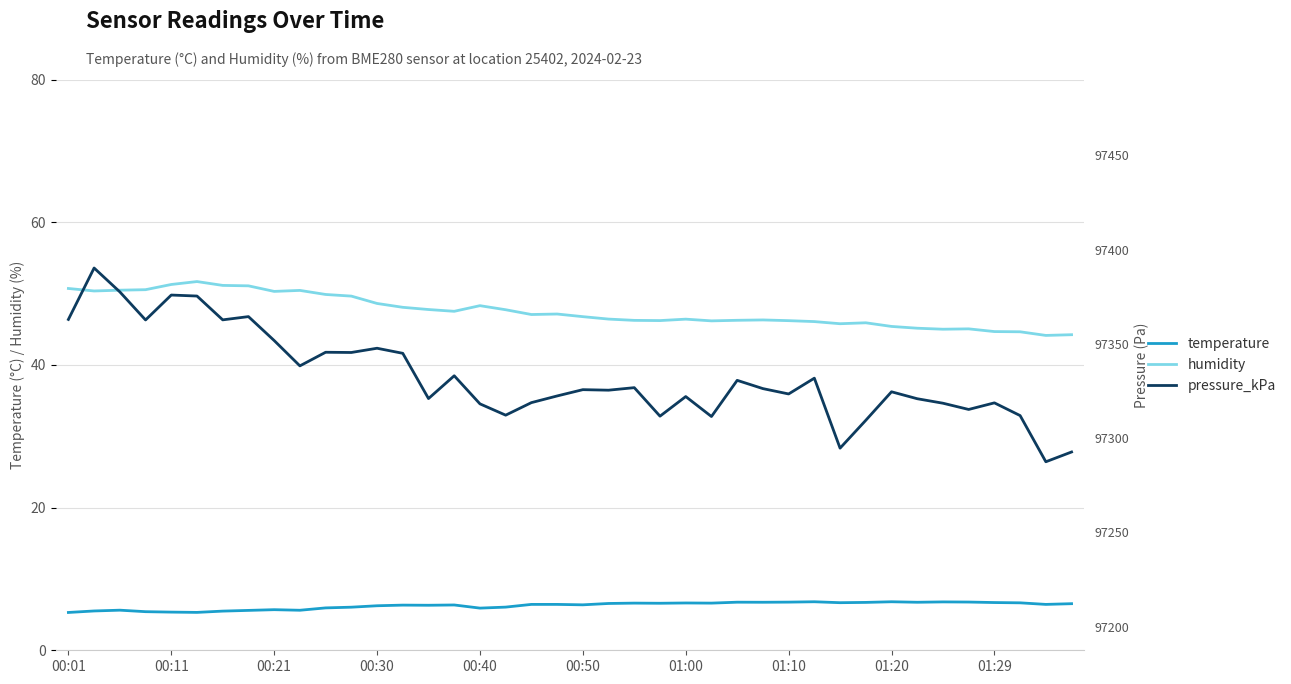

At which label does humidity first exceed 47?

00:01